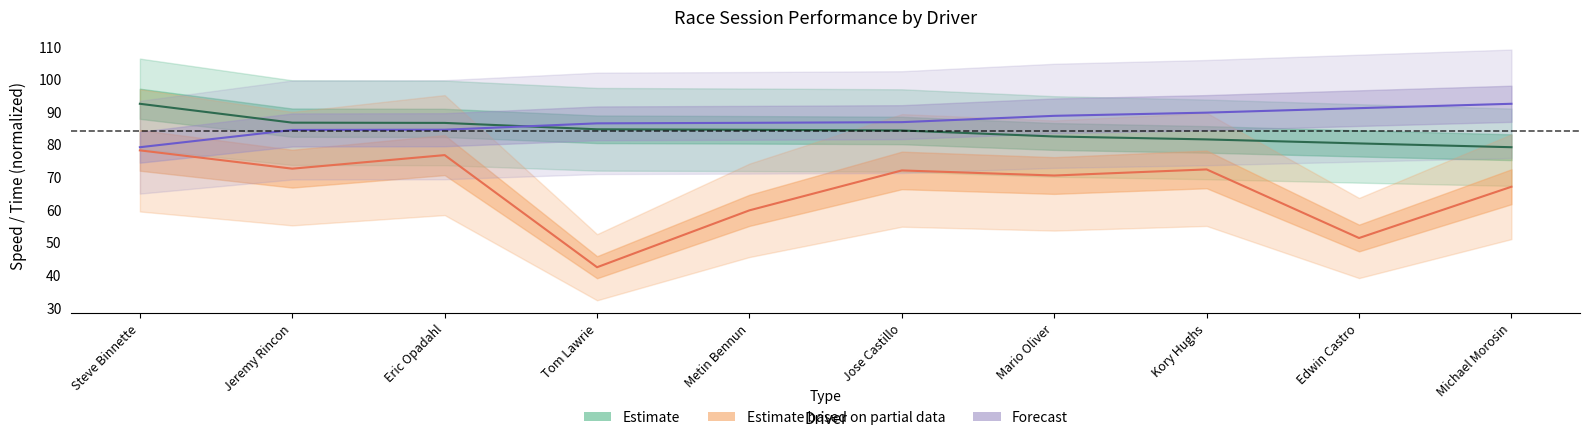

At which label does Best Lap time reach its minimum?

Steve Binnette